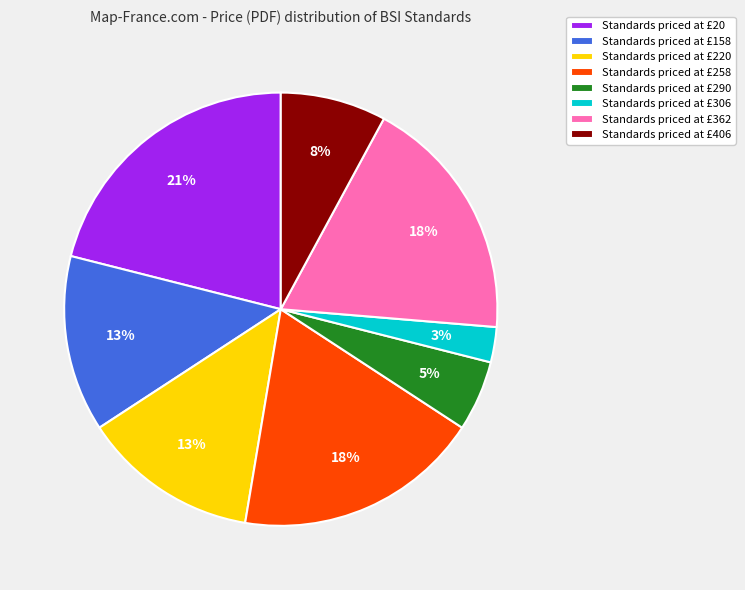

Is there any slice that represents more than half of the pie?

No